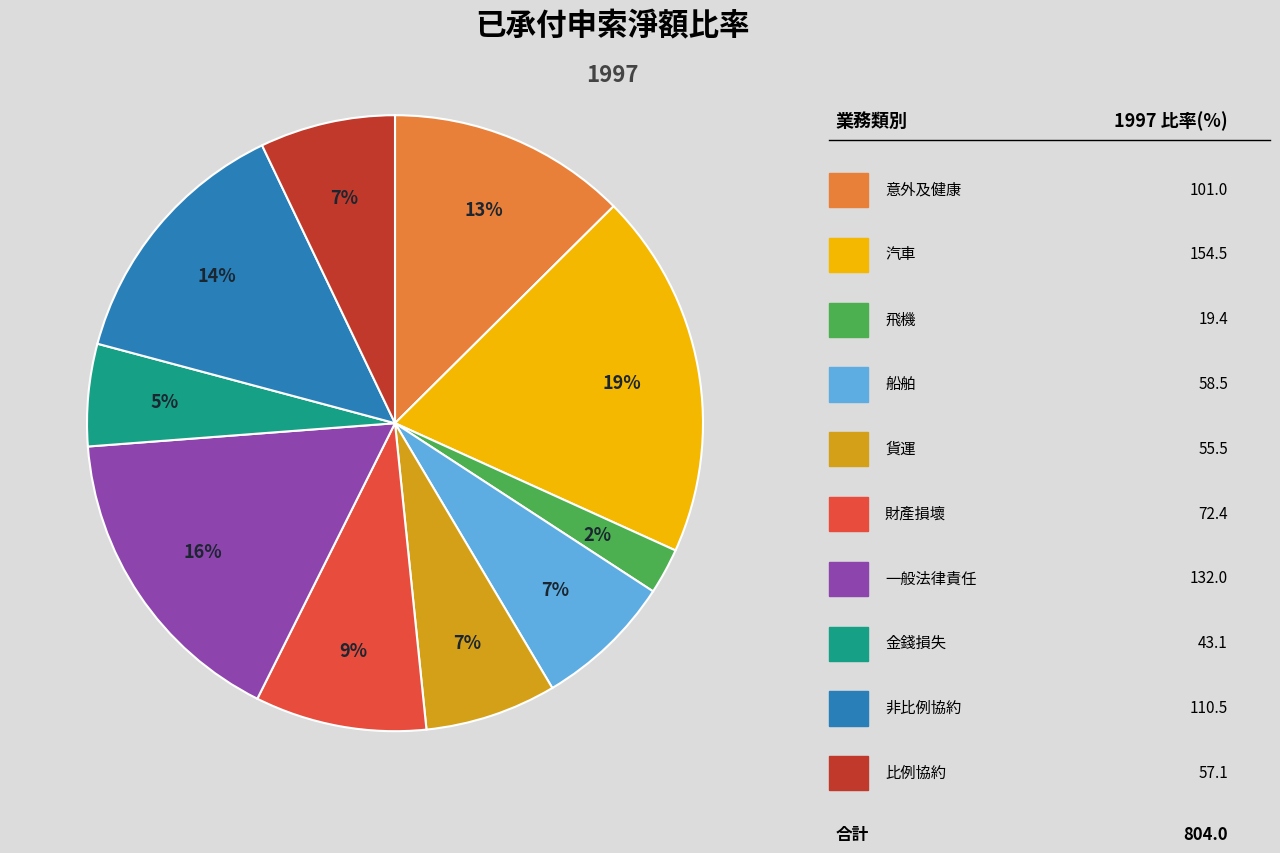

To the nearest percent, what is the difference between the largest and smallest slice percentages?

17%